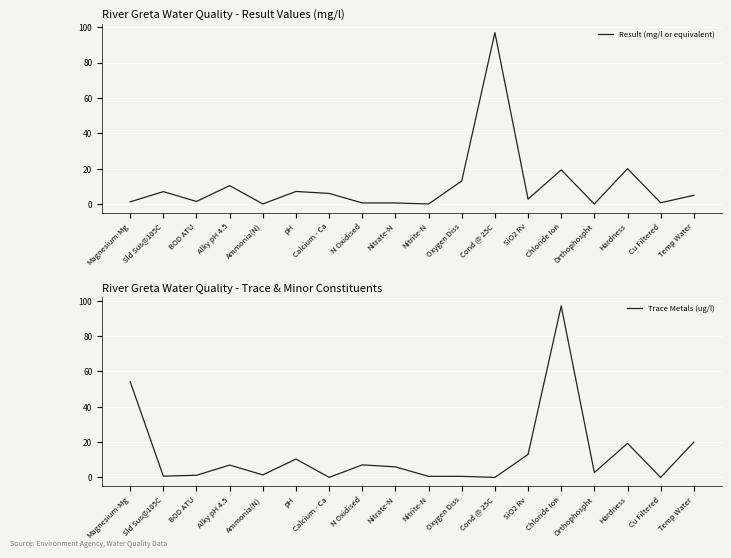

How many values in the Result (mg/l or equivalent) series exceed 4?

9